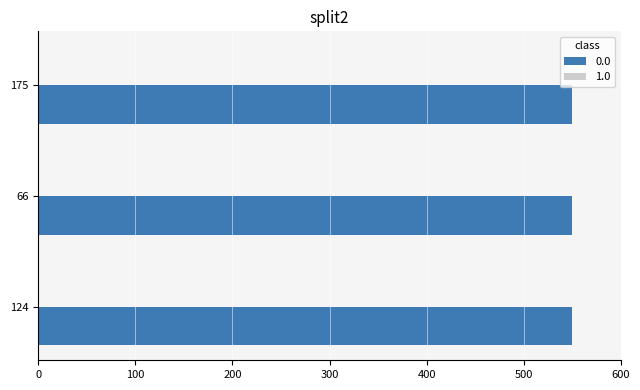

What is the sum of all 0.0 values?

1649.9